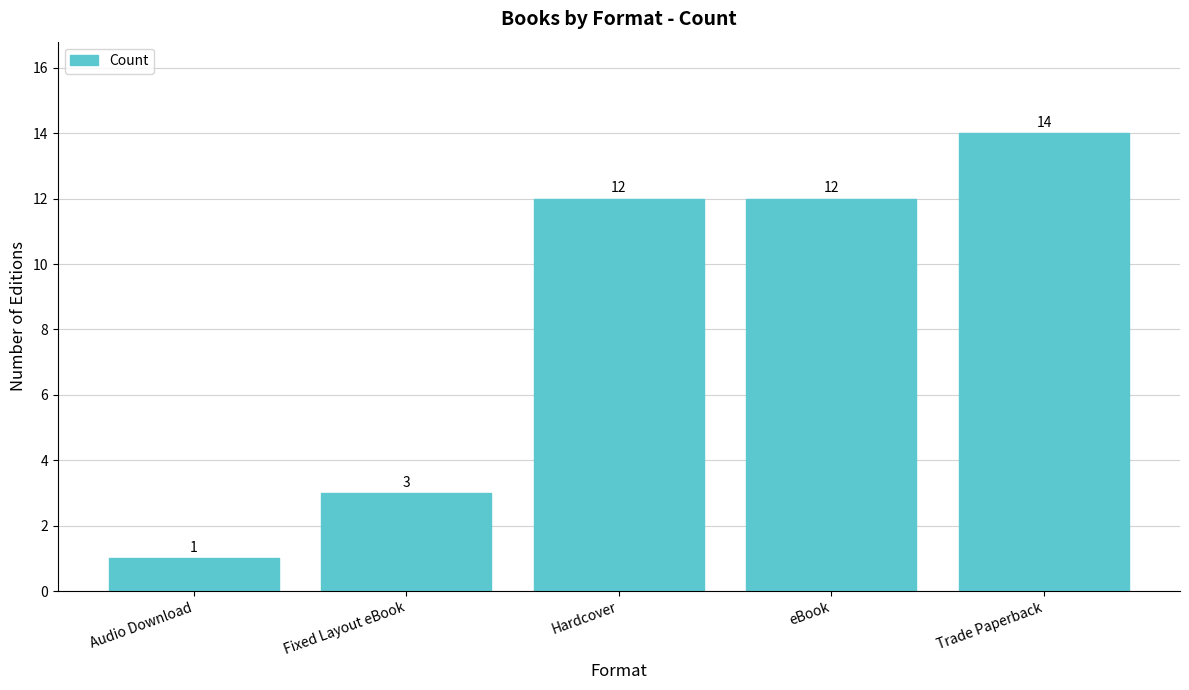

What is the average value?

8